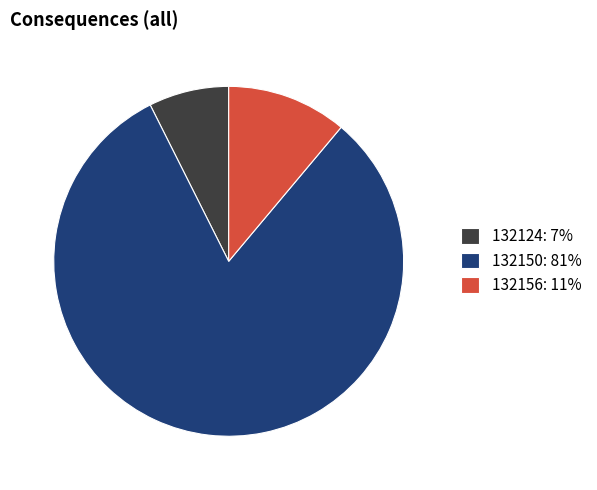

Which category has the biggest portion of the pie?

132150